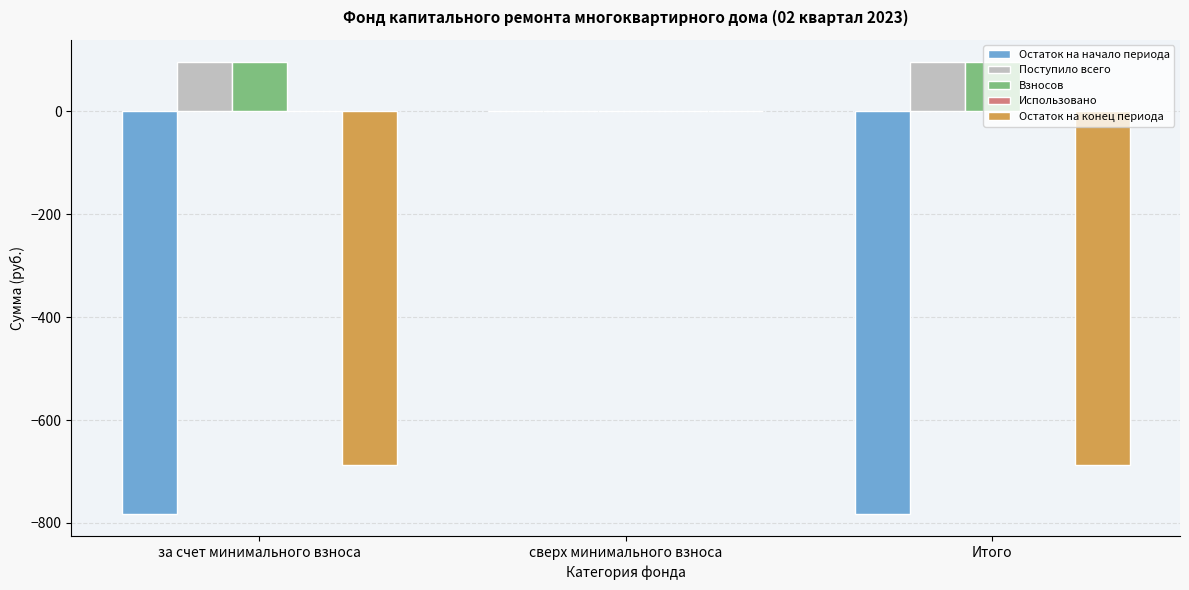

At which category is the sum across all series the highest?

сверх минимального взноса